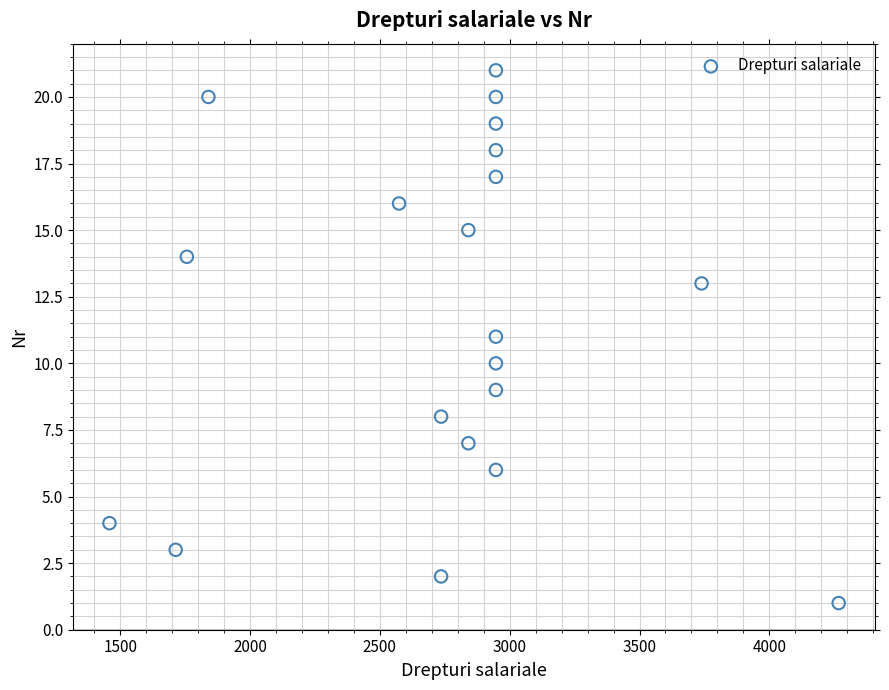

What is the range of X values (max minus min)?

2808